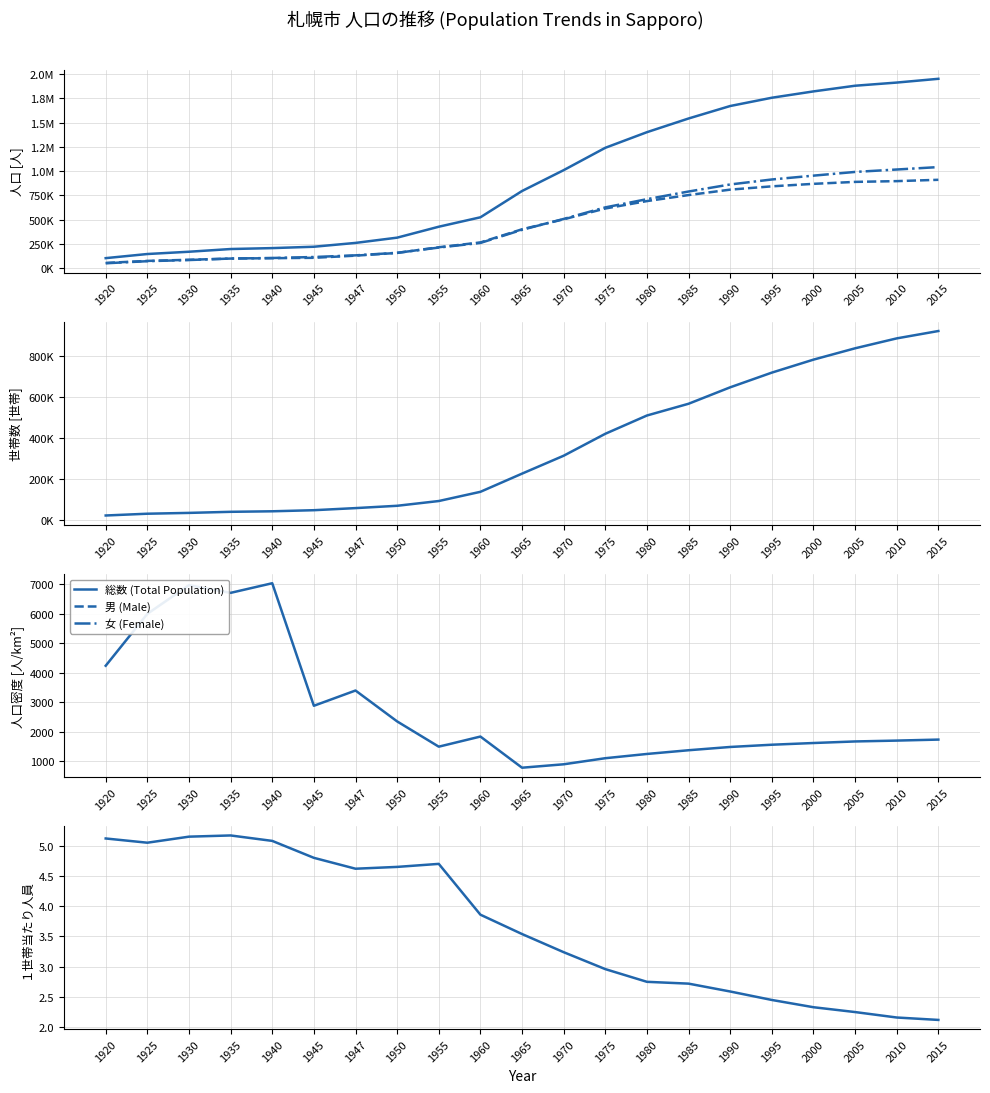

At which label does 世帯数 (Households) reach its minimum?

1920